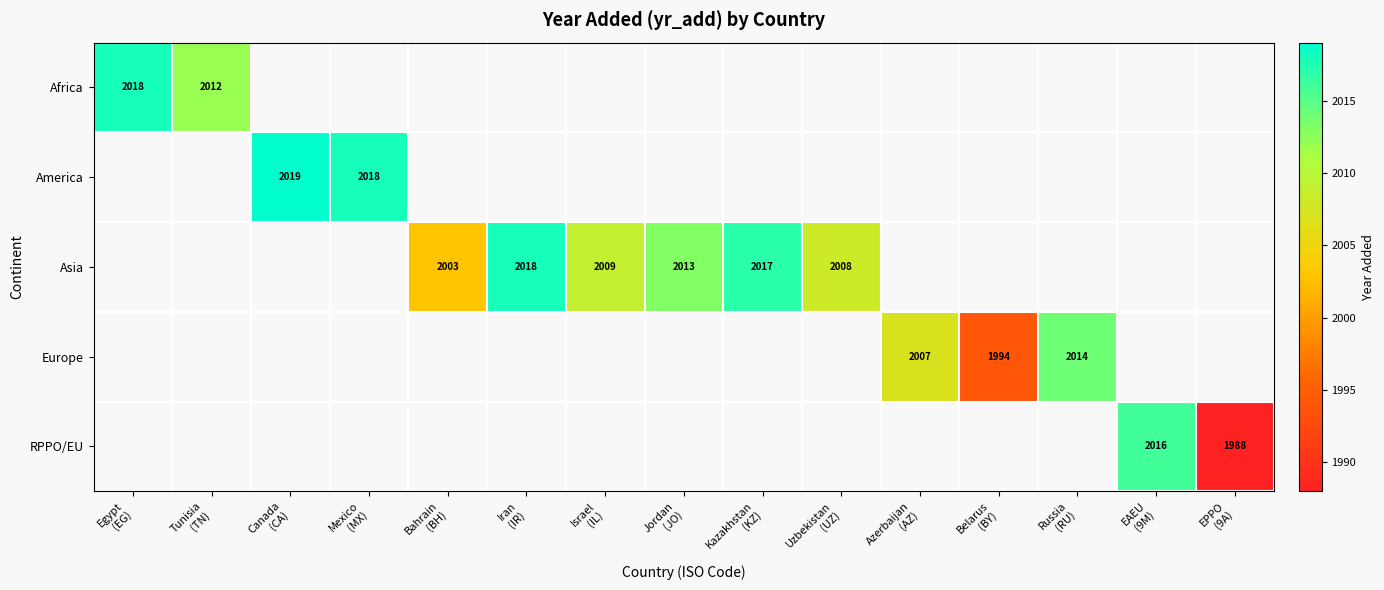

List the labels in order of America value, largest first.

Egypt (EG), Tunisia (TN), Canada (CA), Mexico (MX), Bahrain (BH), Iran (IR), Israel (IL), Jordan (JO), Kazakhstan (KZ), Uzbekistan (UZ), Azerbaijan (AZ), Belarus (BY), Russia (RU), EAEU (9M), EPPO (9A)